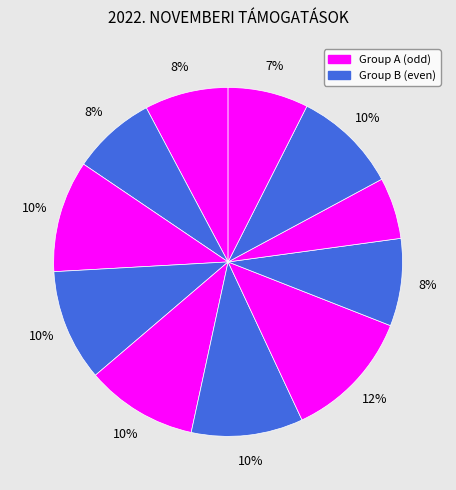

How many segments does this pie chart have?

11